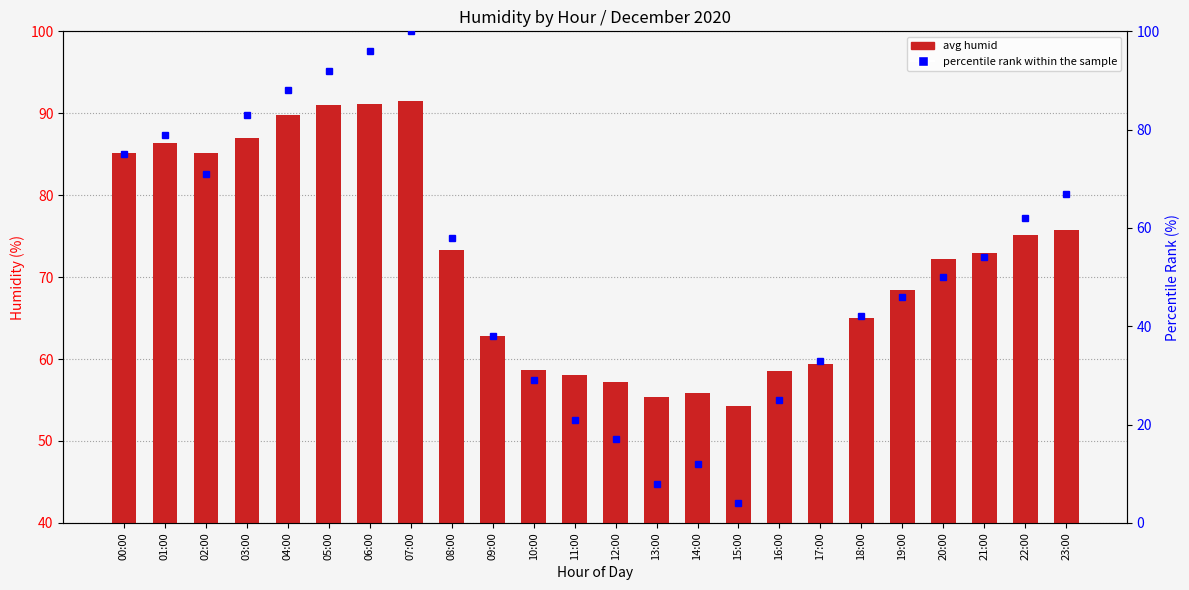

Where does the percentile rank series first go above 54?

00:00